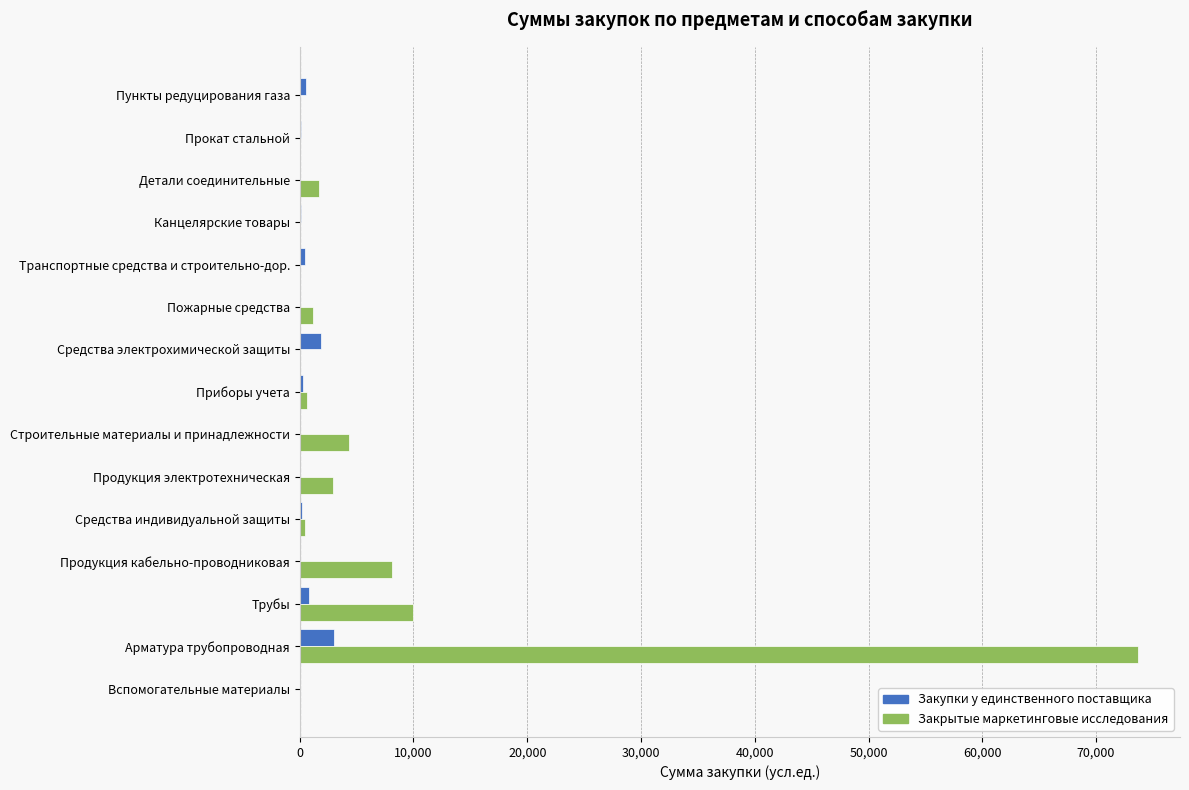

Is it true that Закрытые маркетинговые исследования equals 11196.0 at Продукция кабельно-проводниковая?

False